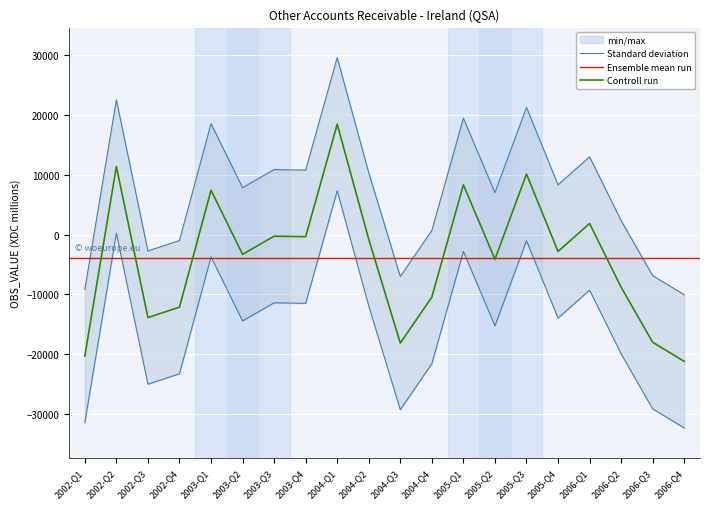

Reading right to left, what are all the values shown in this chart?

2006-Q4=-32309.8	2006-Q3=-29116.8	2006-Q2=-19928.8	2006-Q1=-9274.8	2005-Q4=-13950.8	2005-Q3=-1011.8	2005-Q2=-15249.8	2005-Q1=-2813.8	2004-Q4=-21570.8	2004-Q3=-29260.8	2004-Q2=-11921.8	2004-Q1=7322.2	2003-Q4=-11484.8	2003-Q3=-11394.8	2003-Q2=-14425.8	2003-Q1=-3720.8	2002-Q4=-23254.8	2002-Q3=-24991.8	2002-Q2=239.2	2002-Q1=-31419.8